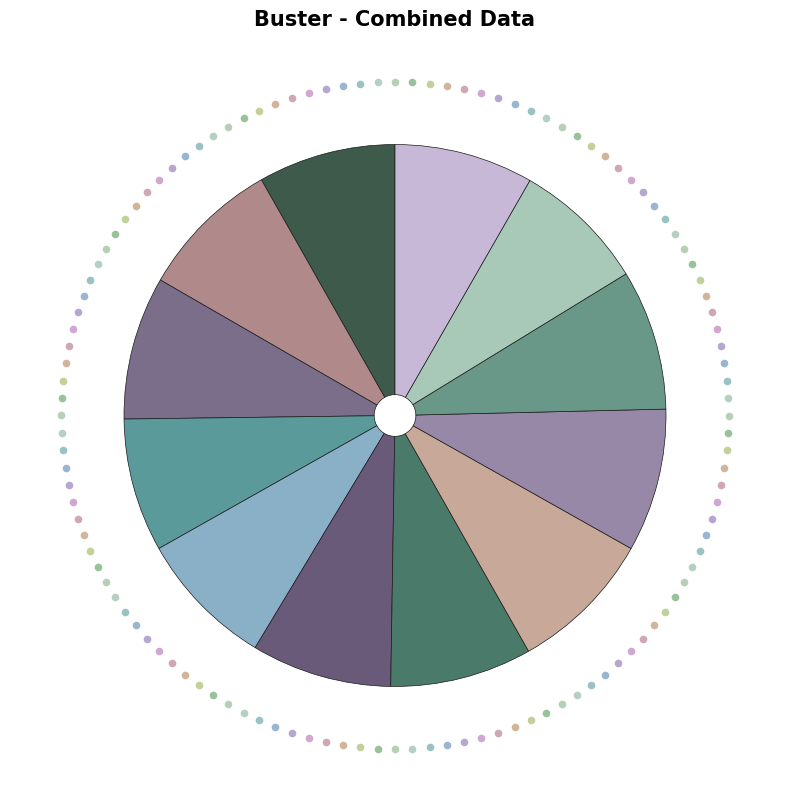

To the nearest percent, what is the difference between the largest and smallest slice percentages?

1%